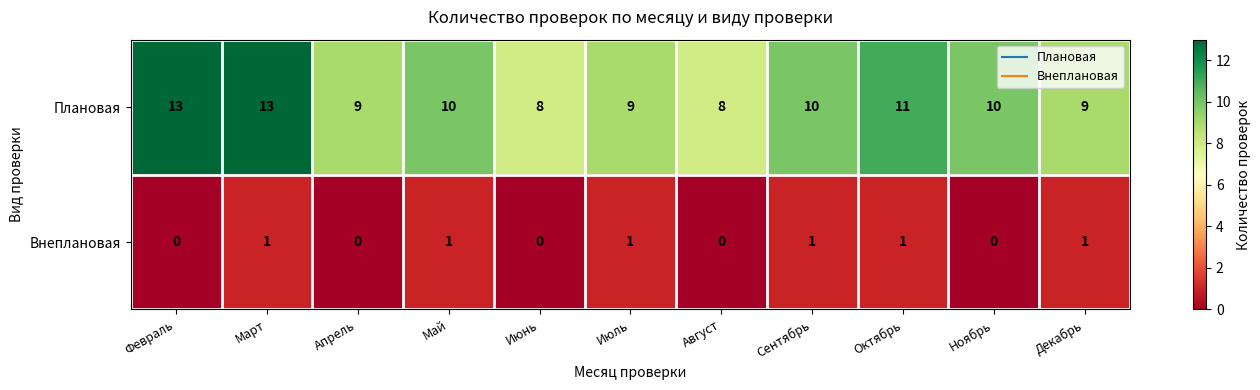

What is the difference between the maximum and minimum values in the Плановая series?

5